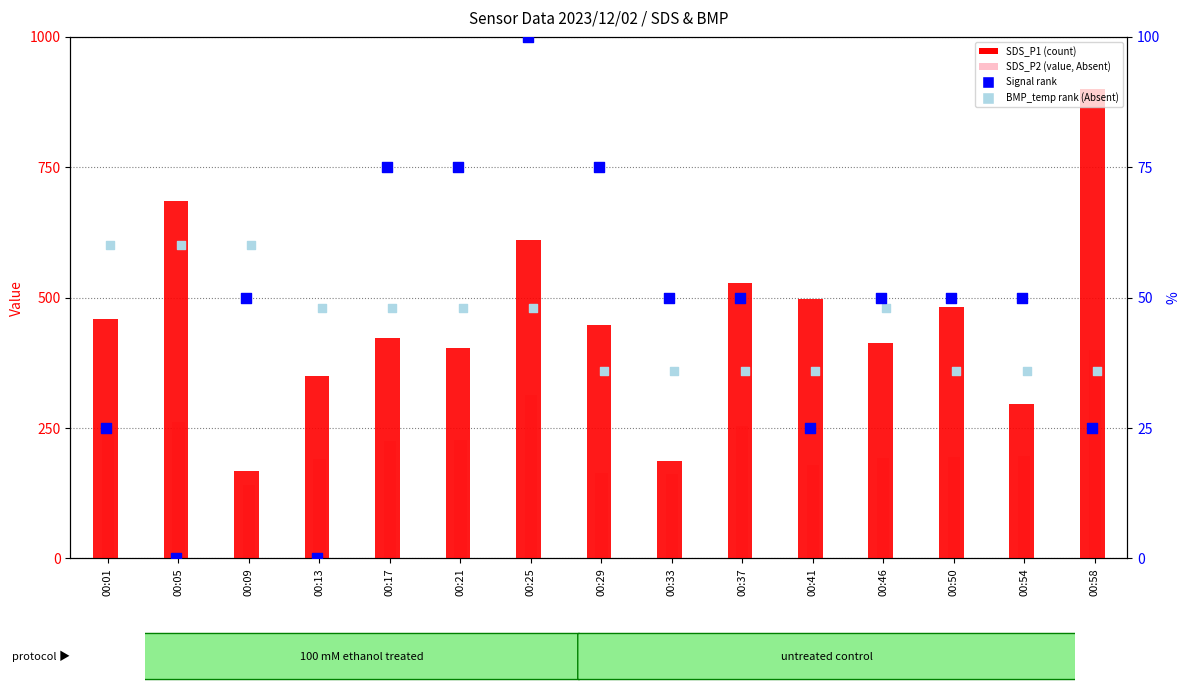

Which series has the largest total across all categories?

SDS_P1 (count)